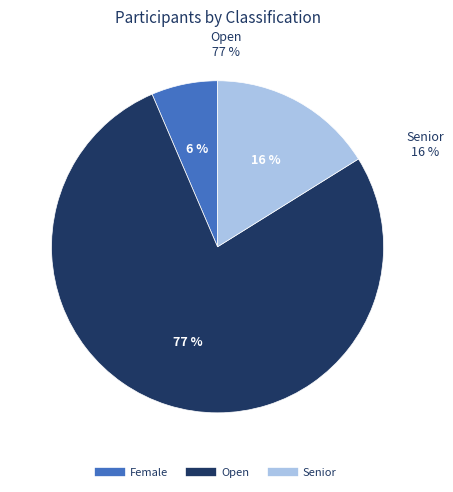

To the nearest percent, what percentage of the pie is Female?

6%